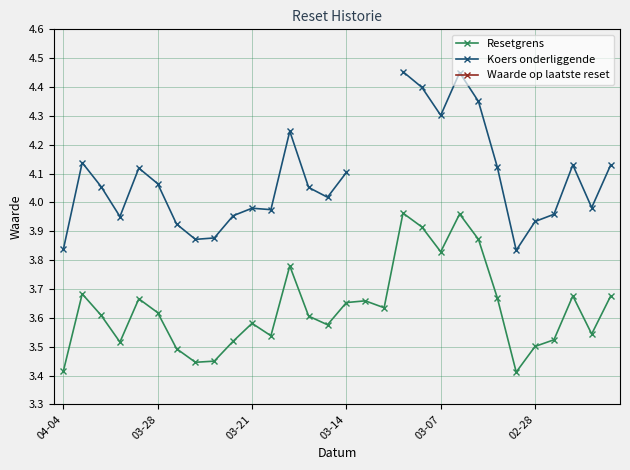

At how many categories does at least one series exceed 4?

16